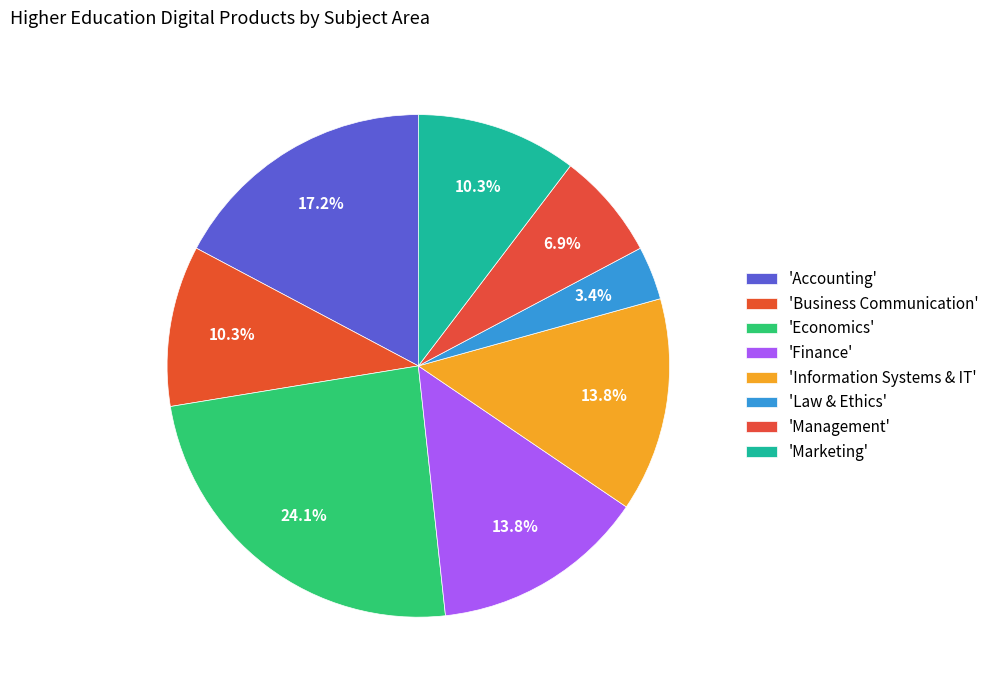

To the nearest percent, what is the average slice percentage?

12%